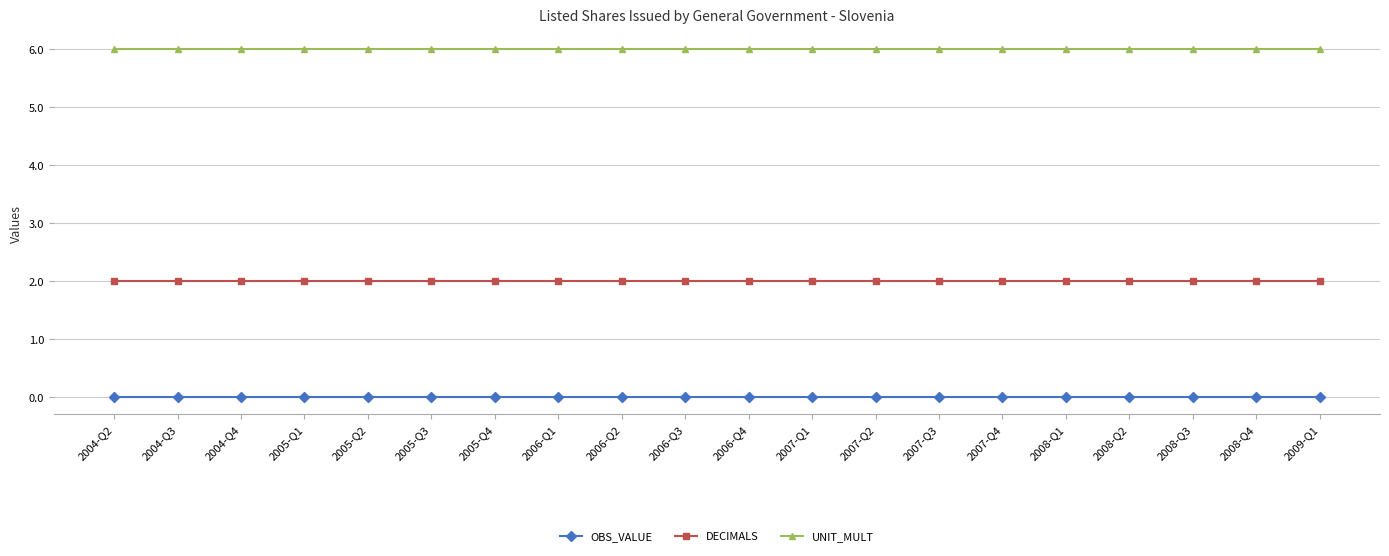

True or false: DECIMALS and UNIT_MULT intersect in this chart.

False